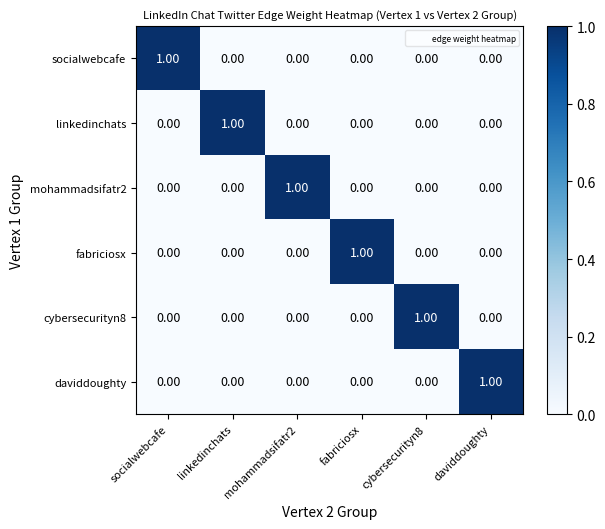

At how many categories does at least one series exceed 0?

6